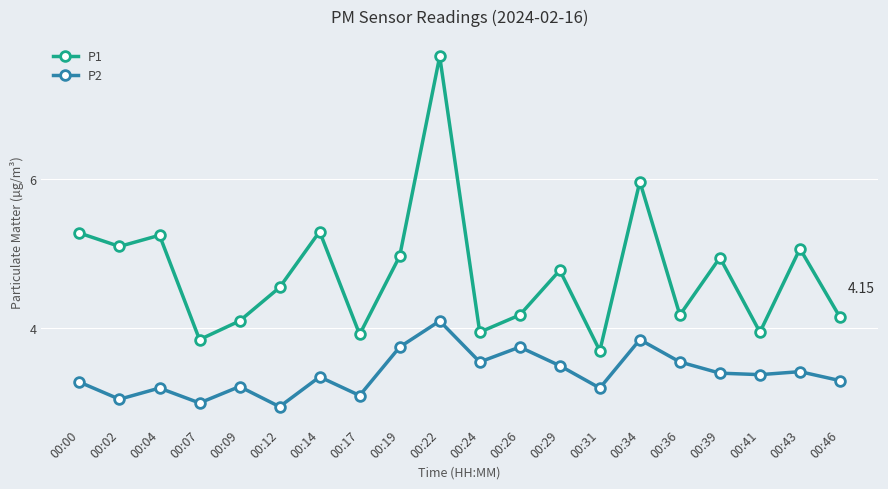

What are all the series names shown in the legend?

P1, P2